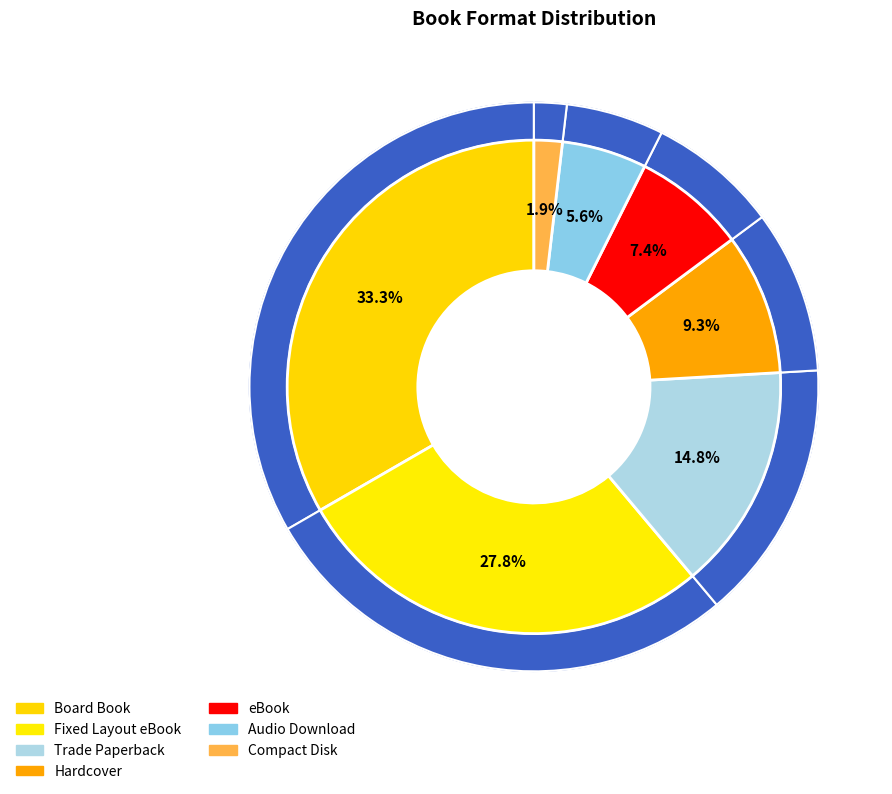

Does Trade Paperback represent more than half of the total?

No